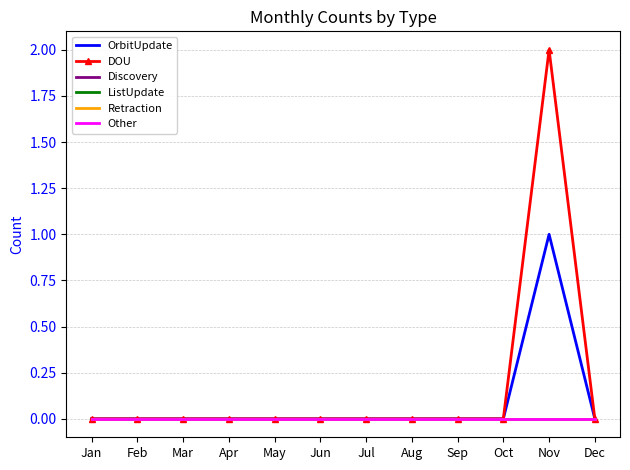

How many lines are shown in the chart?

6